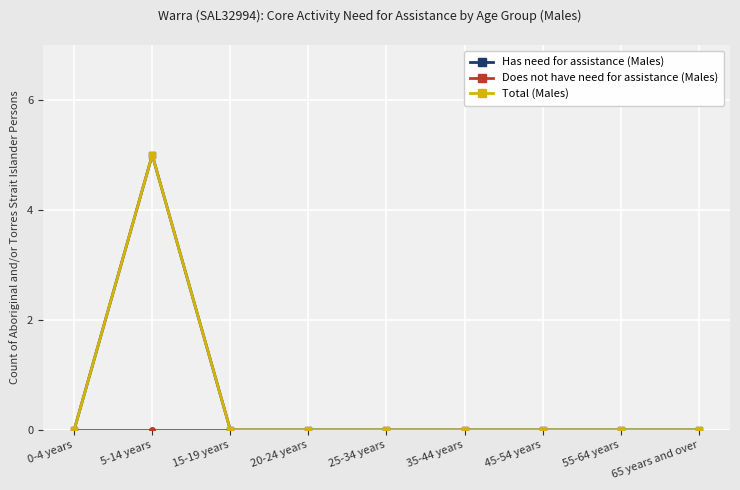

Is this an area chart (filled region under the line)?

No